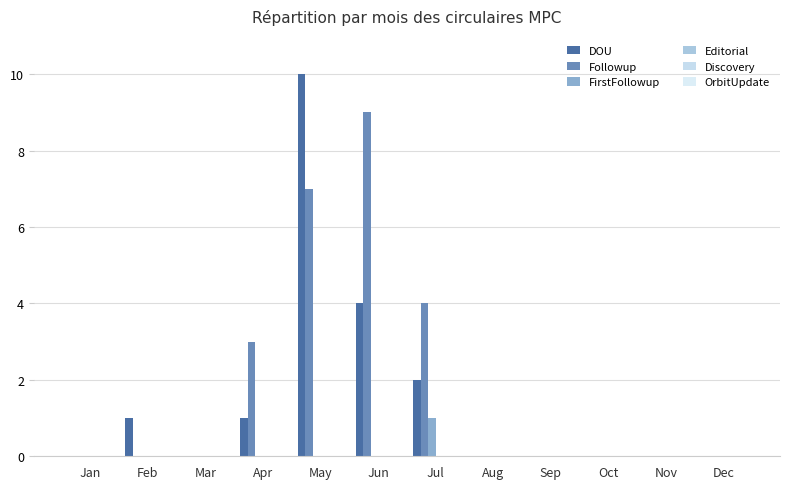

Which series changed the most between Mar and Aug?

DOU